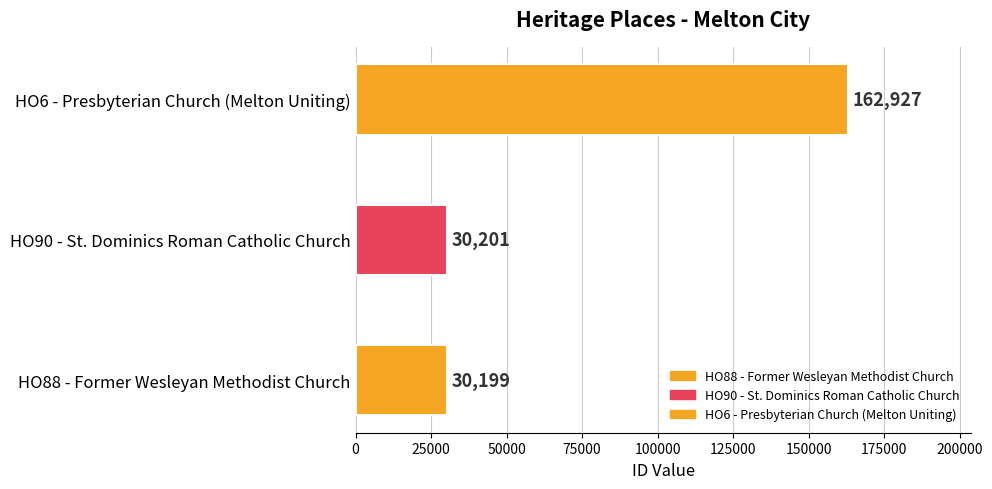

Is it true that the value at HO90 - St. Dominics Roman Catholic Church is 20181?

False